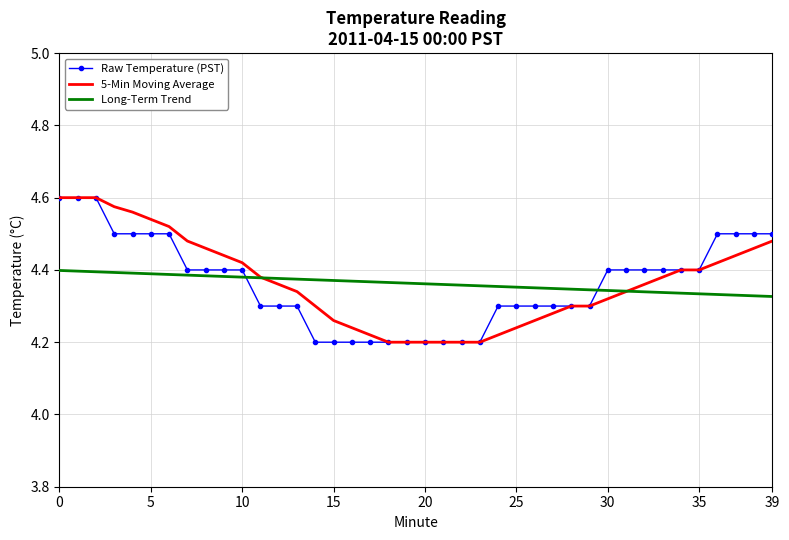

How many times do Long-Term Trend and Raw Temperature (PST) cross each other?

2